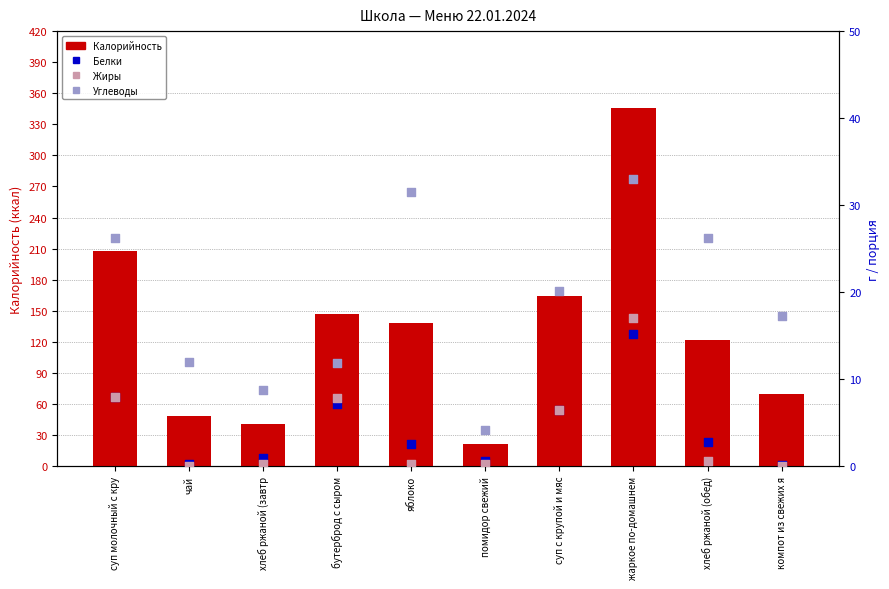

Is the value of Жиры at хлеб ржаной (завтр greater than the value of Углеводы at хлеб ржаной (обед)?

No